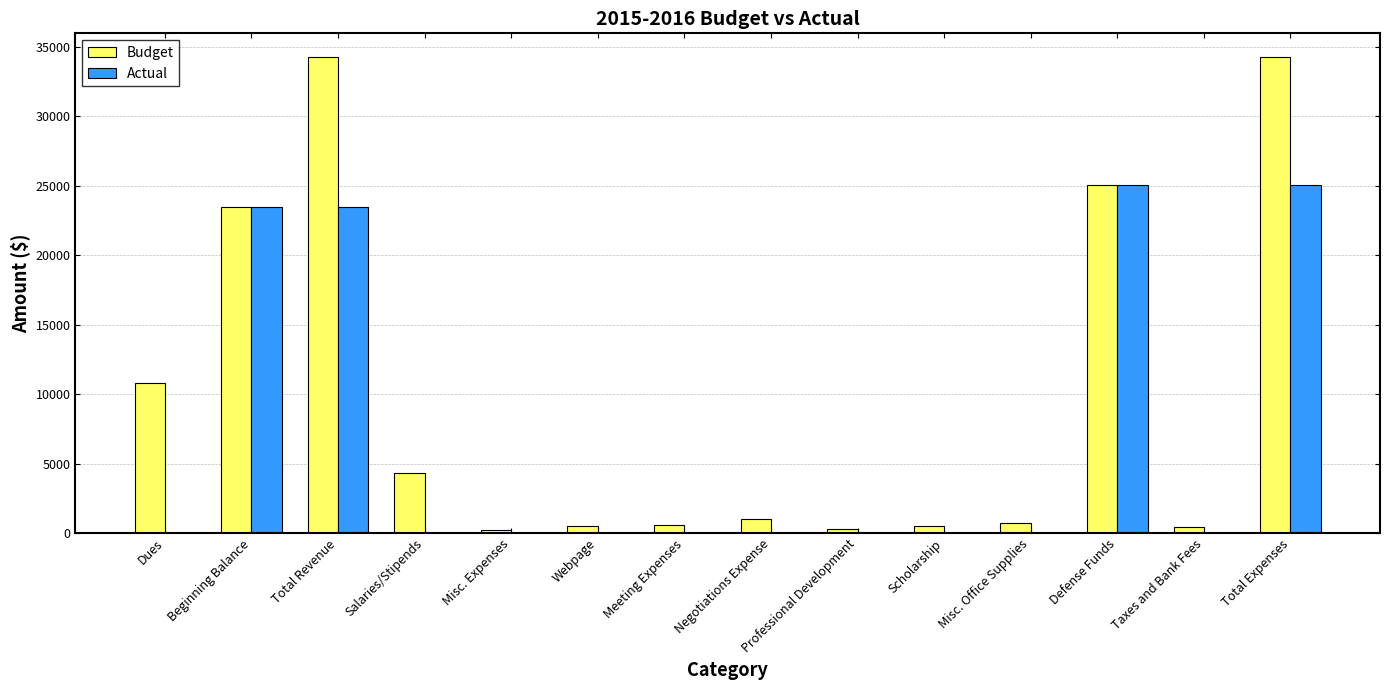

Which series changed the most between Salaries/Stipends and Taxes and Bank Fees?

Budget